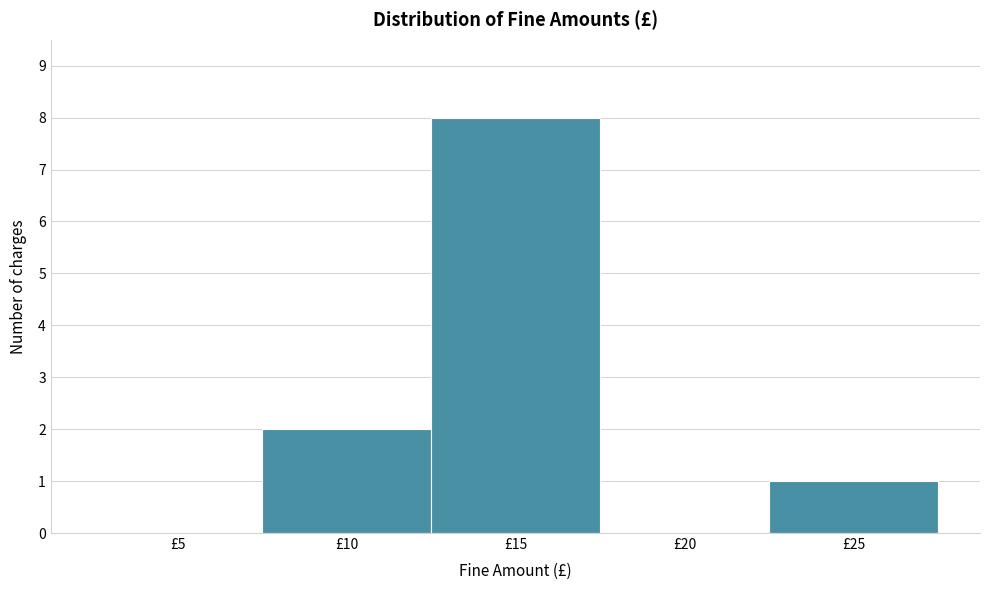

Reading right to left, what are all the values shown in this chart?

£25=1	£20=0	£15=8	£10=2	£5=0